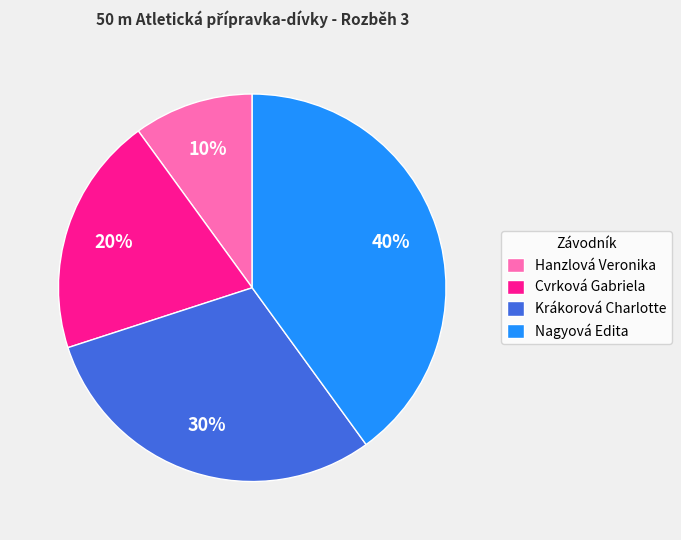

Do Hanzlová Veronika and Krákorová Charlotte together represent more than half of the pie?

No